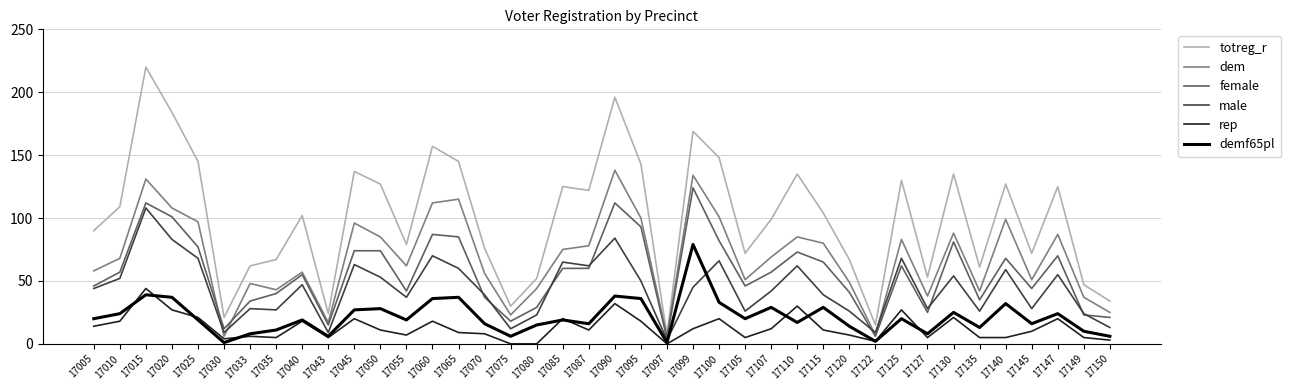

Is it true that male equals 39 at 17070?

True